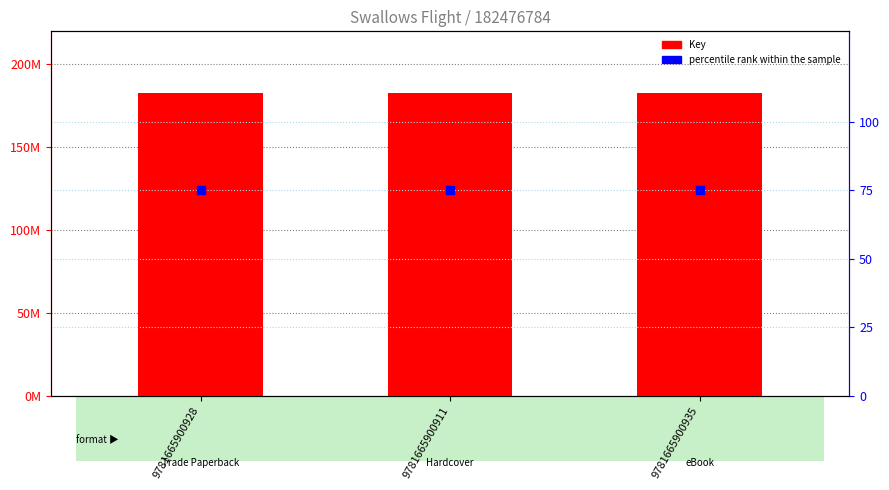

At how many categories does at least one series exceed 84010121?

3